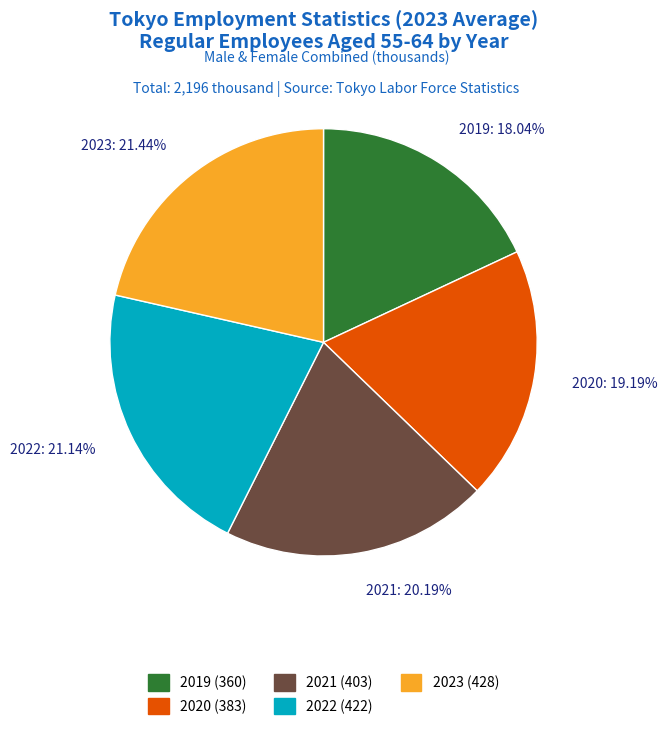

What percentage do 2020 and 2022 together represent?

40.3%